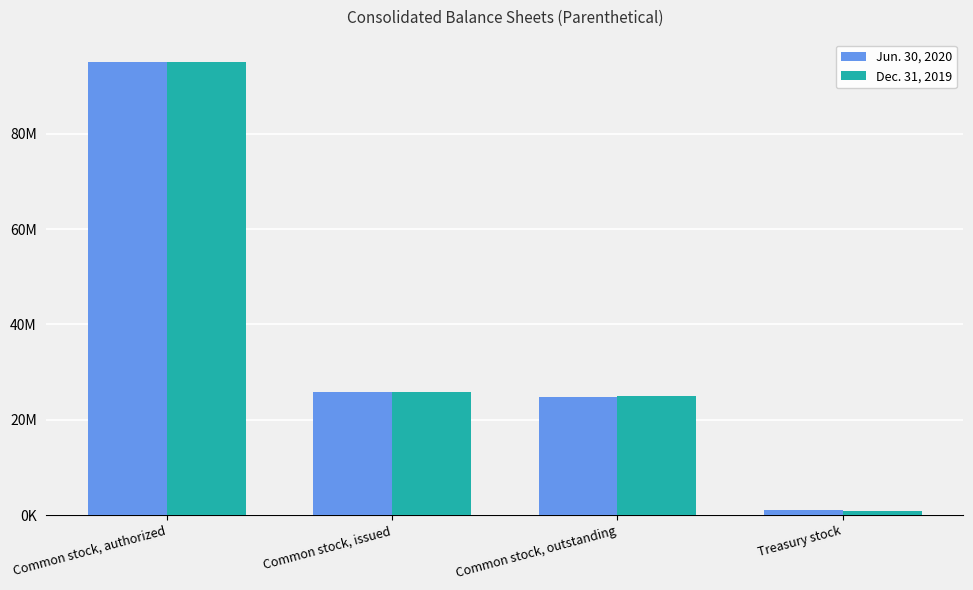

True or false: Dec. 31, 2019 has a value of 1265027 at Treasury stock.

False